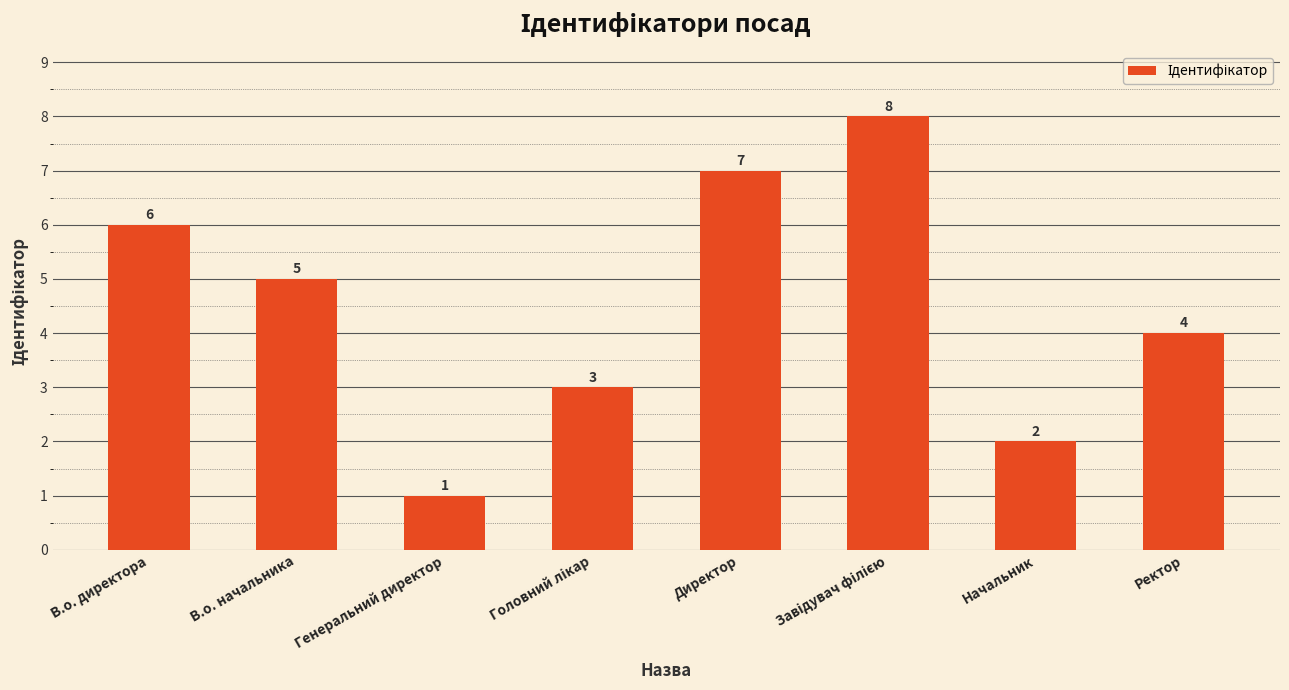

Count the values in the range 3 to 7.

5